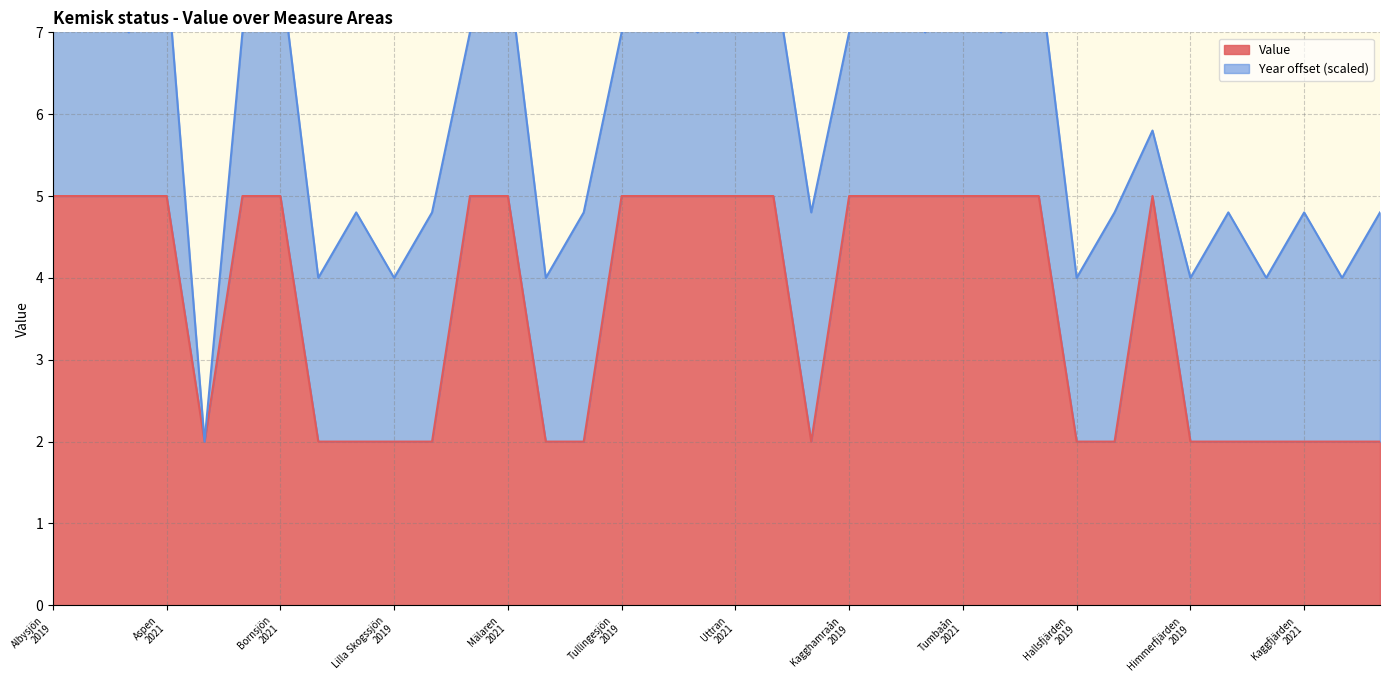

What is the change in value from Lilla Skogssjön
2021 to Kagghamraån
2021?

+3